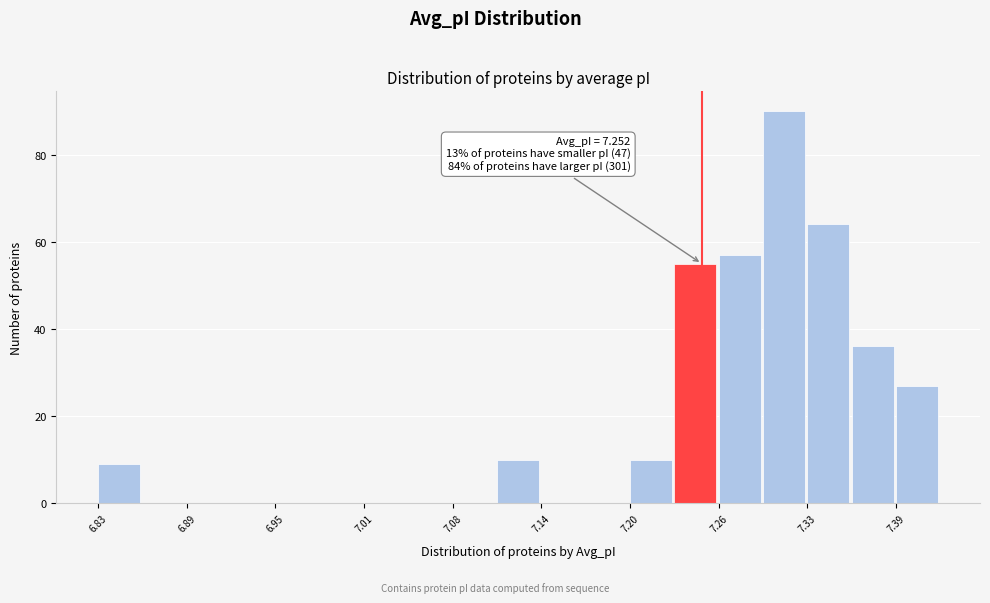

Read against the x-axis, roughly where is the centre of the tallest bar?

7.31